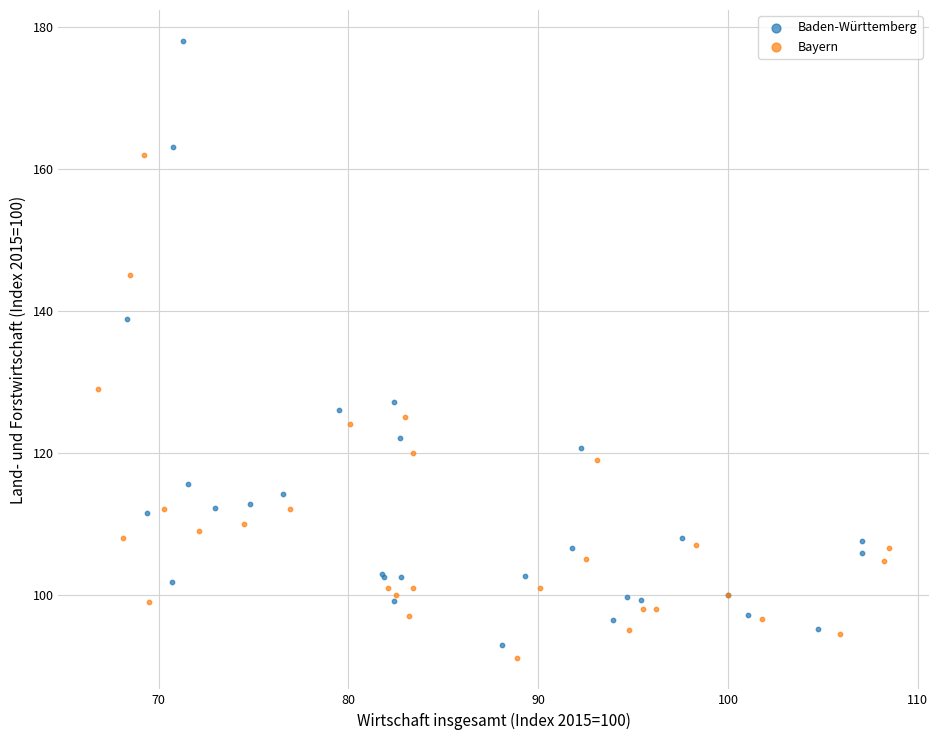

Which series has the largest Y range (max minus min)?

Baden-Württemberg